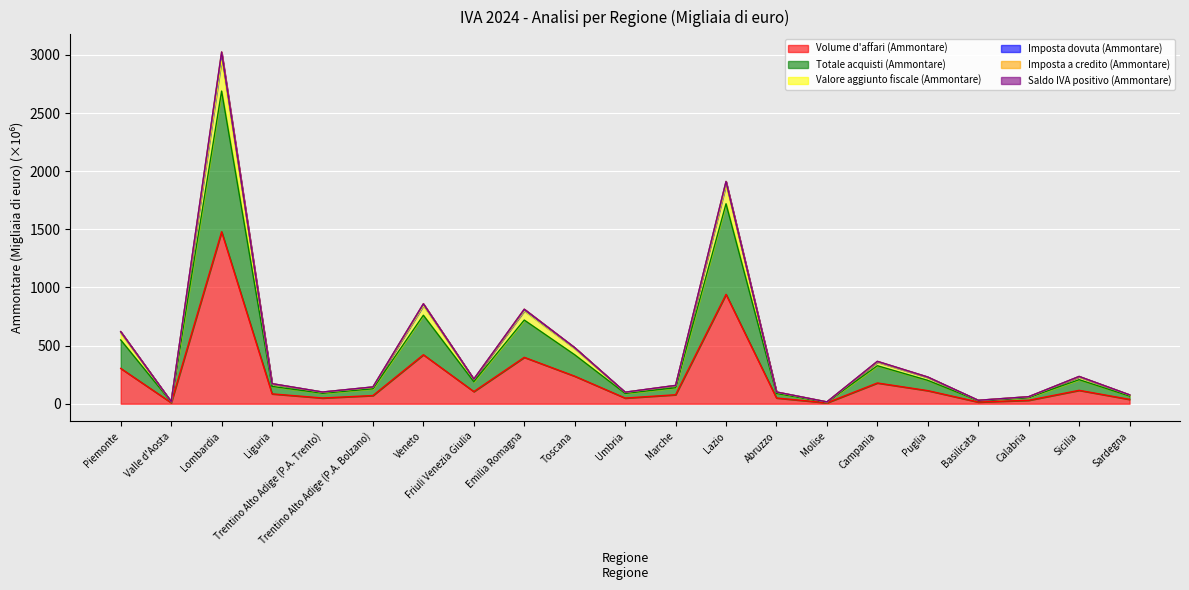

At how many categories does at least one series exceed 807?

4